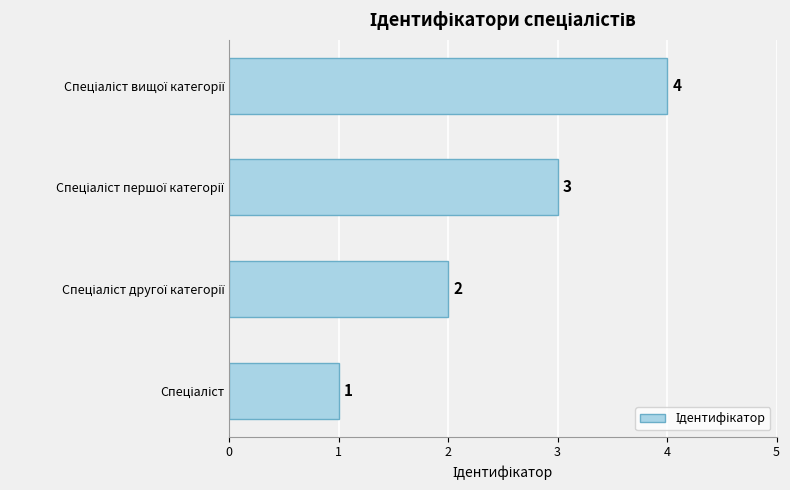

What is the maximum value shown in the chart?

4